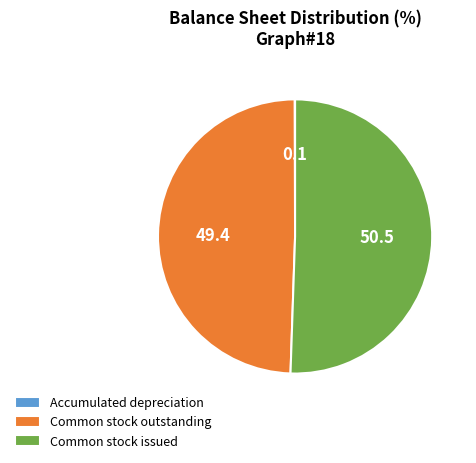

What is the largest slice in the pie chart?

Common stock issued